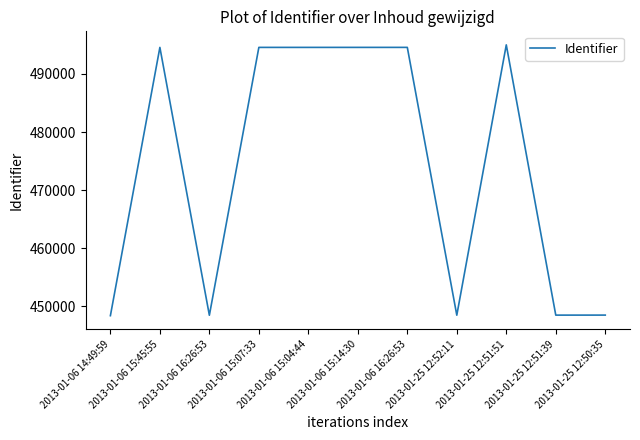

Is this an area chart (filled region under the line)?

No